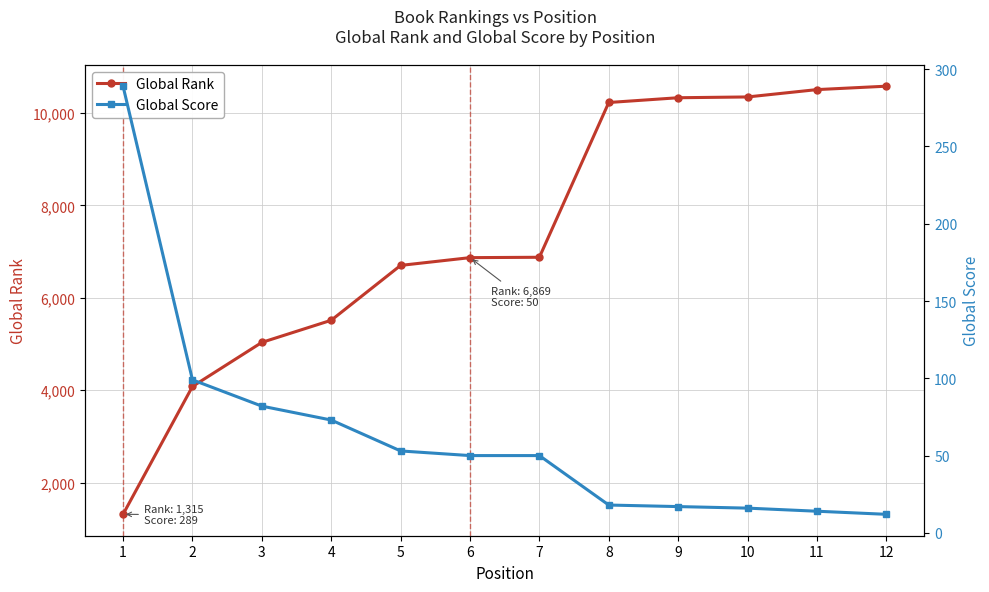

True or false: Global Rank and Global Score cross at least once.

False